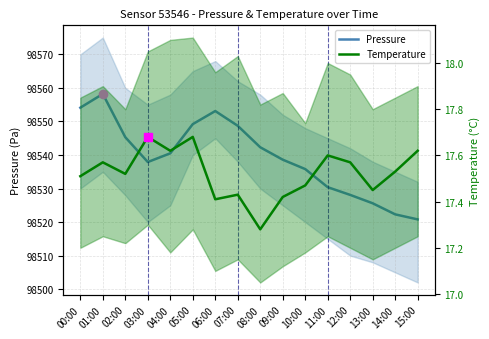

What is the average value of the Pressure (Pa) series?

98539.4